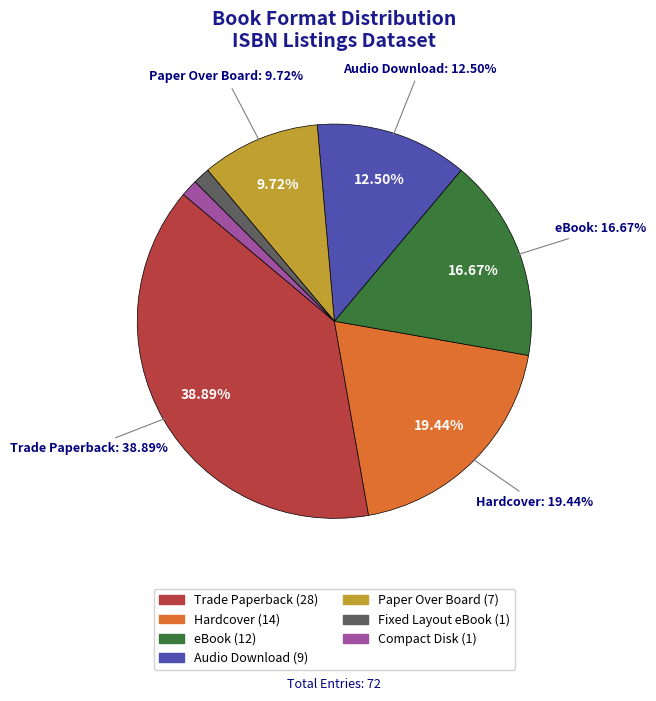

What percentage is the Trade Paperback slice, to the nearest percent?

39%